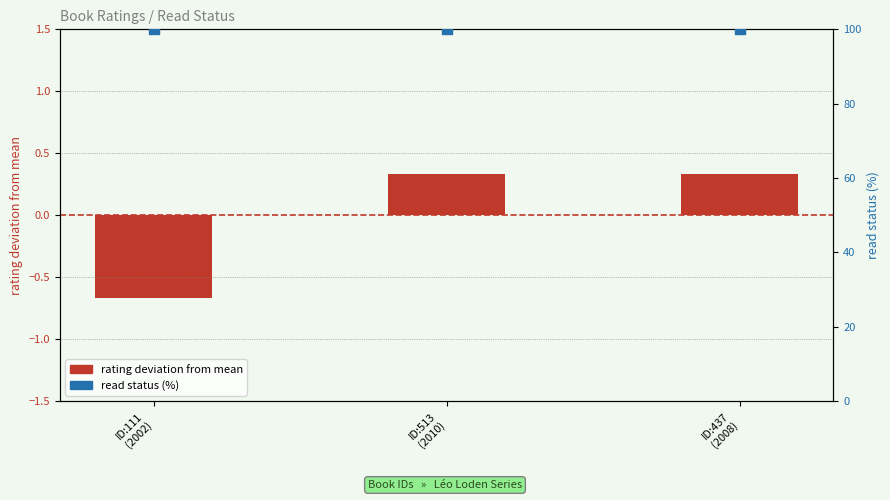

Which series contains the lowest Y value?

rating deviation from mean